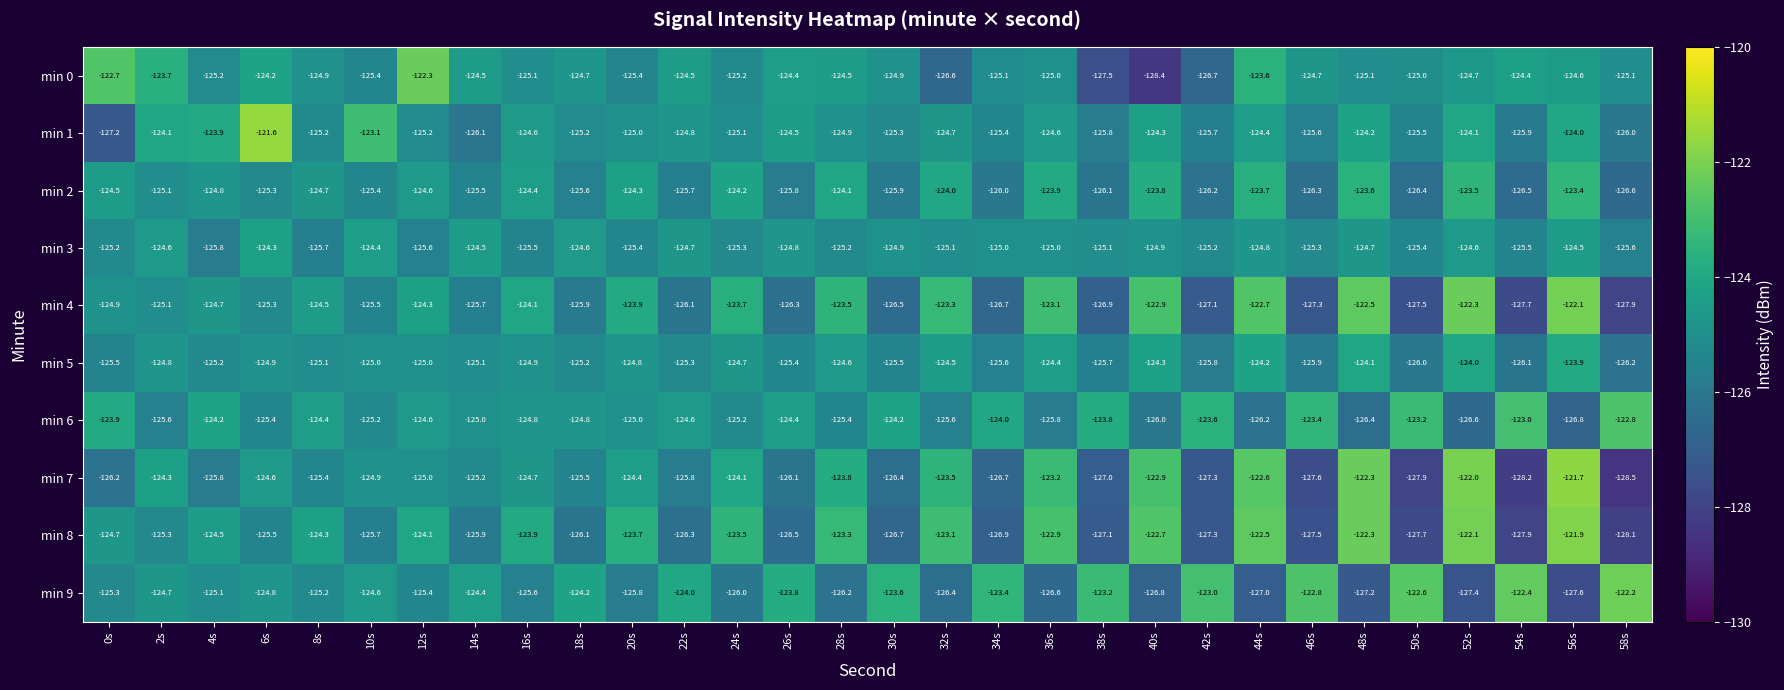

Which category has the highest value in the min 4 series?

56s